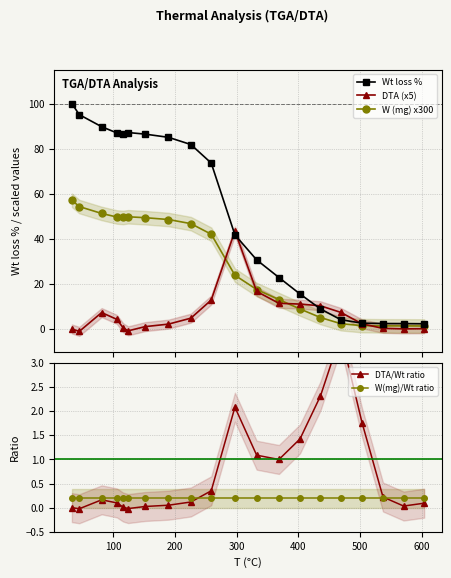

Which series has the largest total across all categories?

Wt loss %